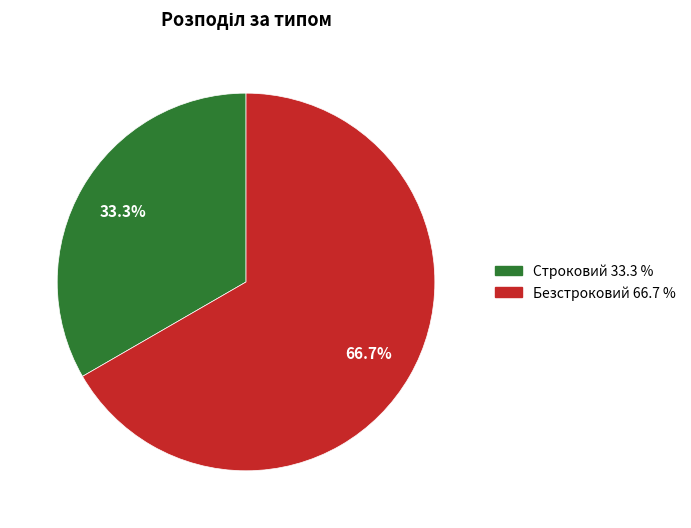

To the nearest percent, what percentage of the pie is Безстроковий?

67%